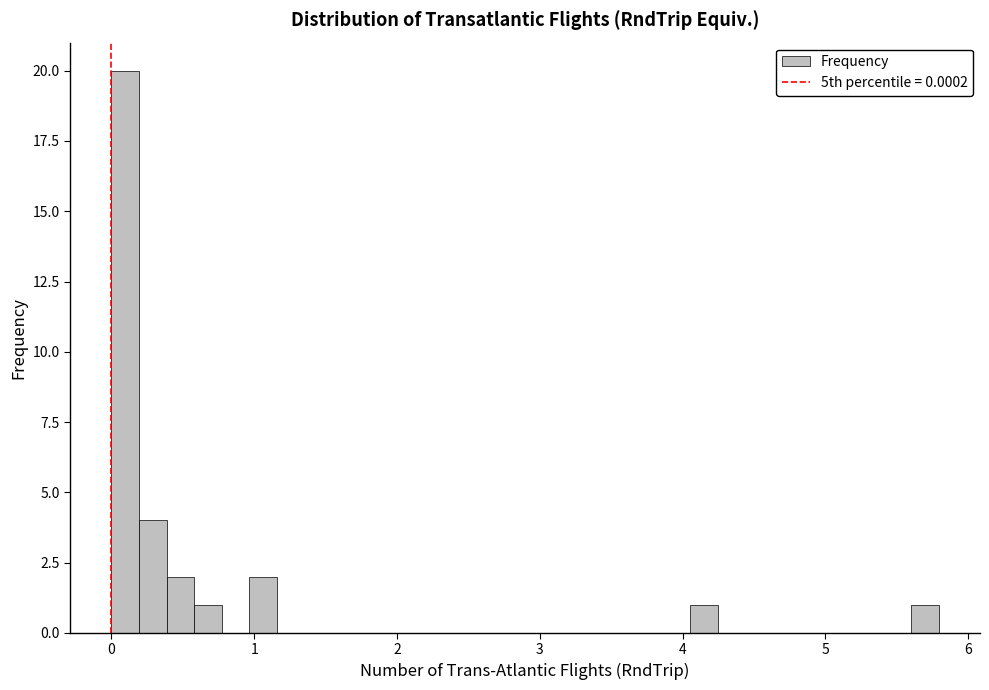

Read against the x-axis, roughly where is the centre of the tallest bar?

0.1